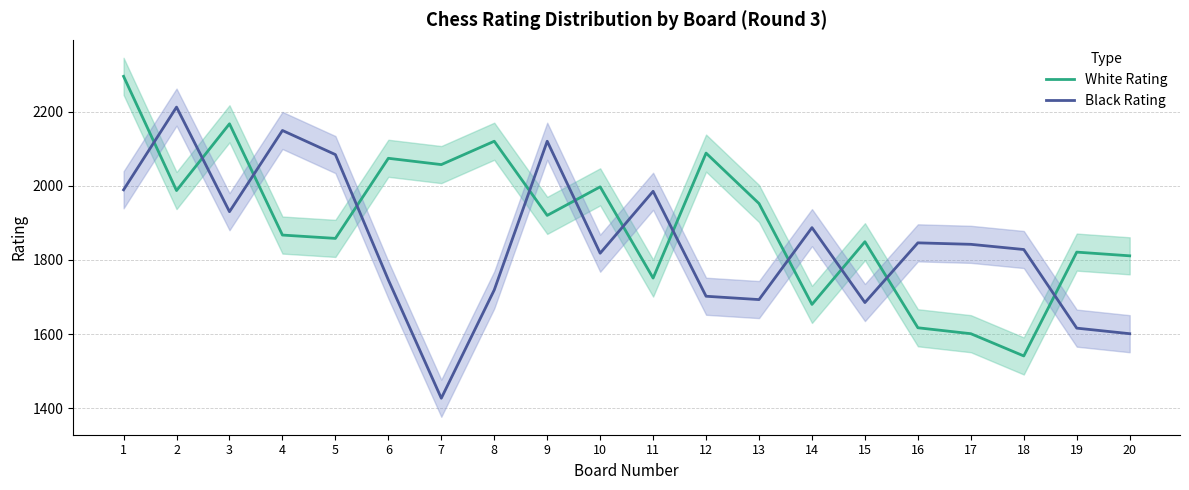

How many data points in Black Rating are above 1842?

9